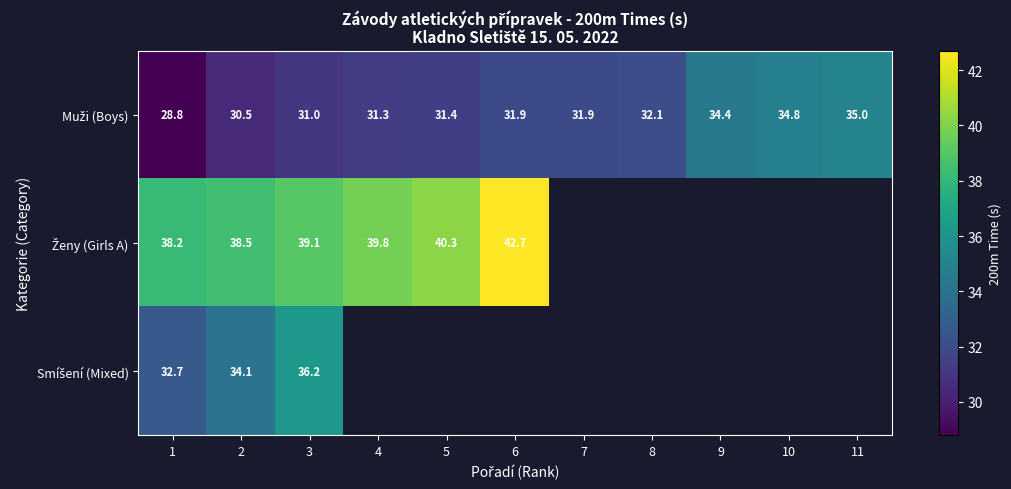

What is the spread (max minus min) of values at 3?

8.1